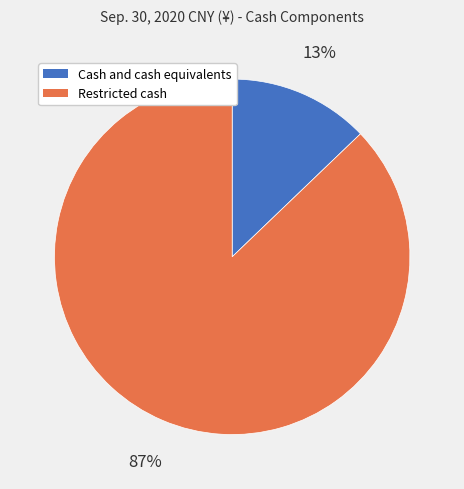

To the nearest percent, what percentage of the pie is Cash and cash equivalents?

13%